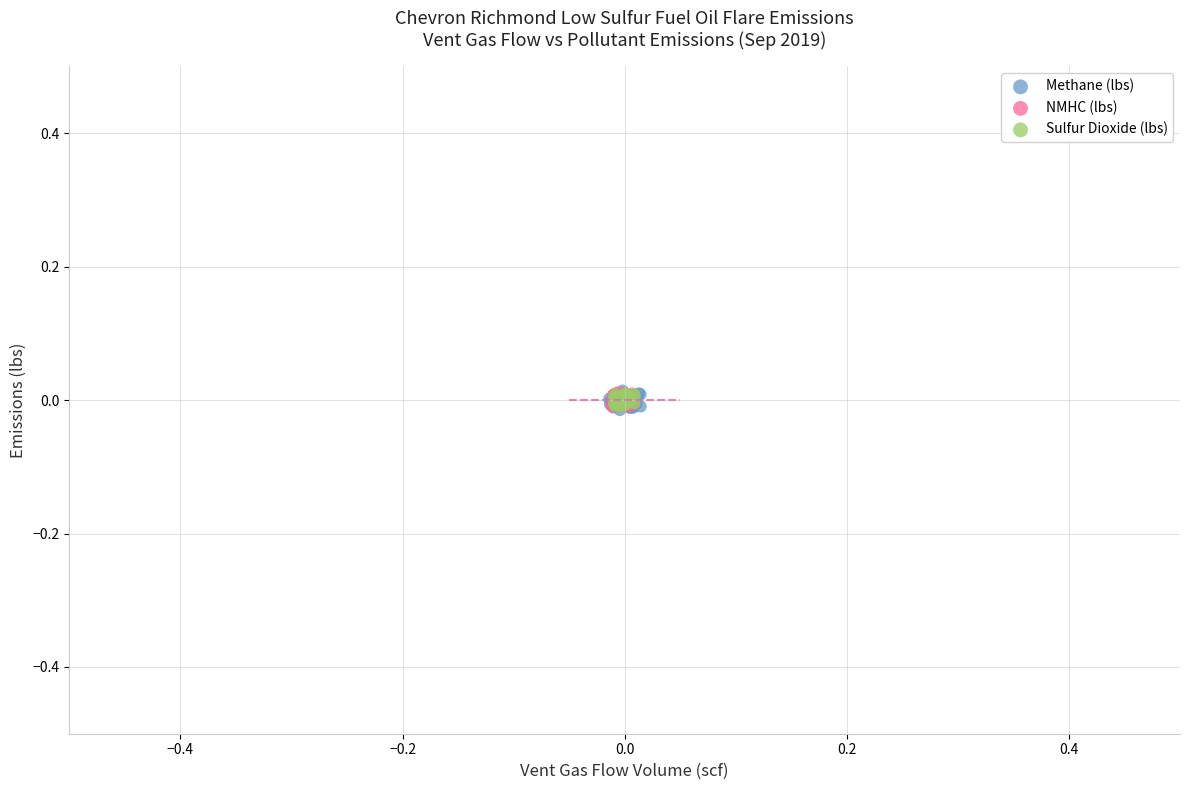

What are all the series names shown in the legend?

Methane (lbs), NMHC (lbs), Sulfur Dioxide (lbs)